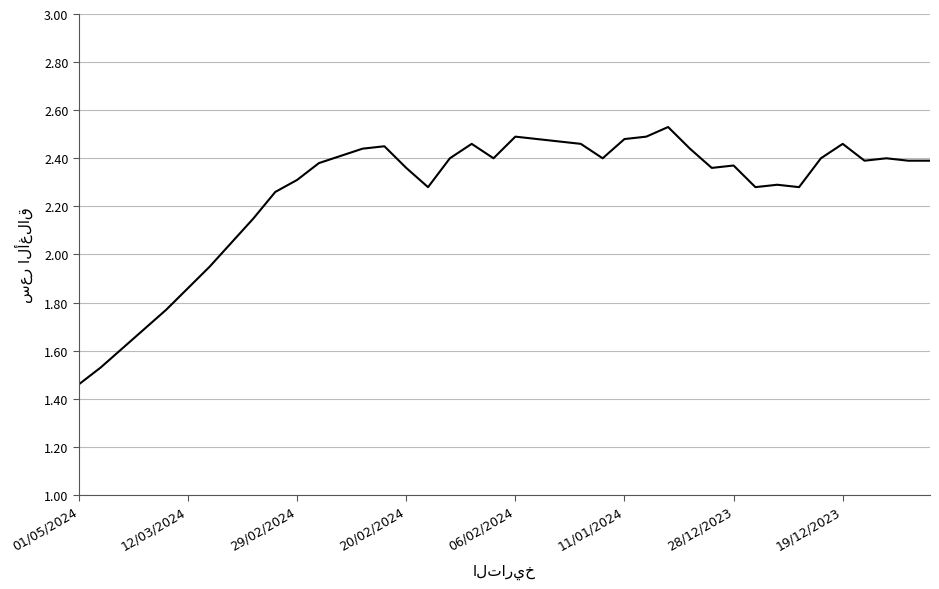

What is the difference between the maximum and minimum values?

1.1